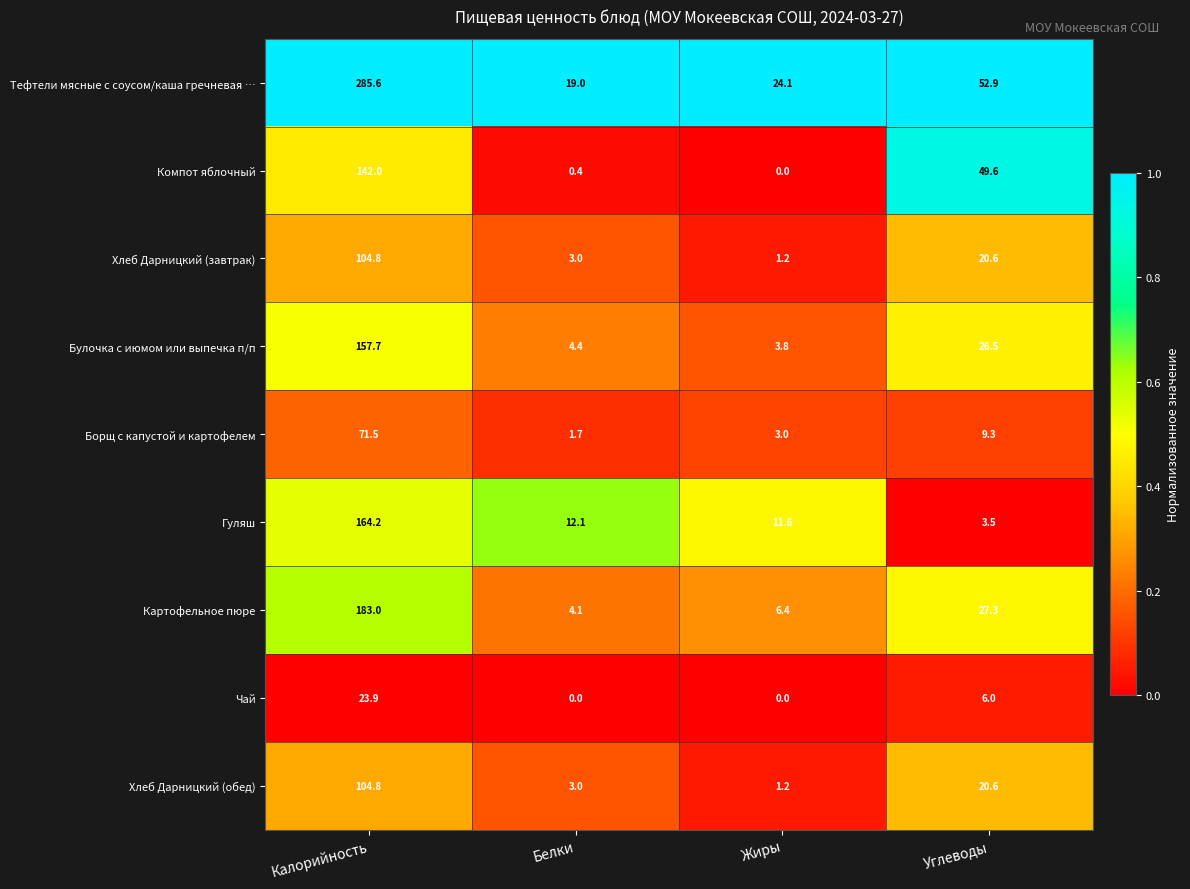

Count the number of data series in this chart.

9